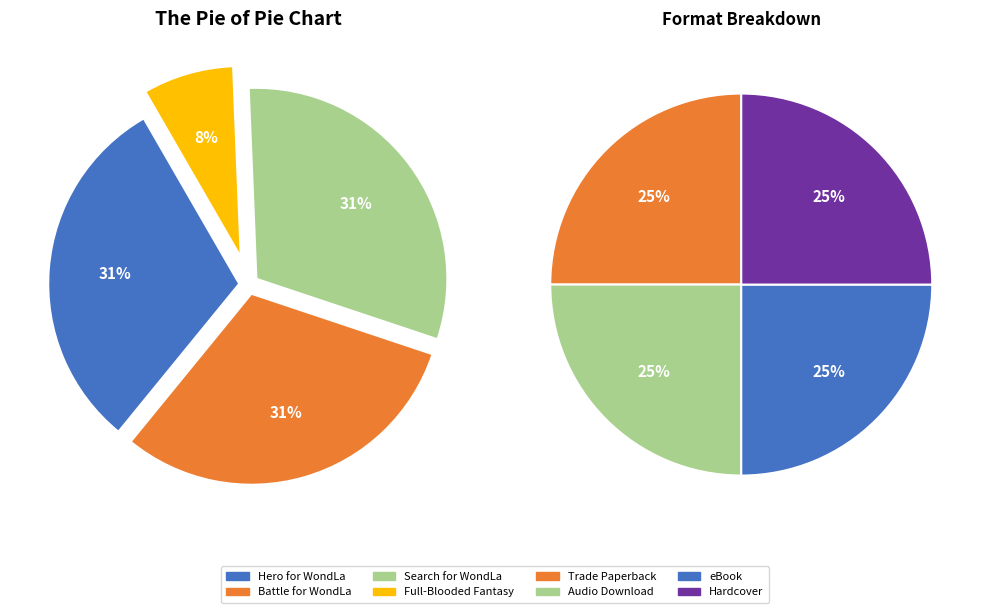

Is Battle for WondLa the majority of the pie?

No